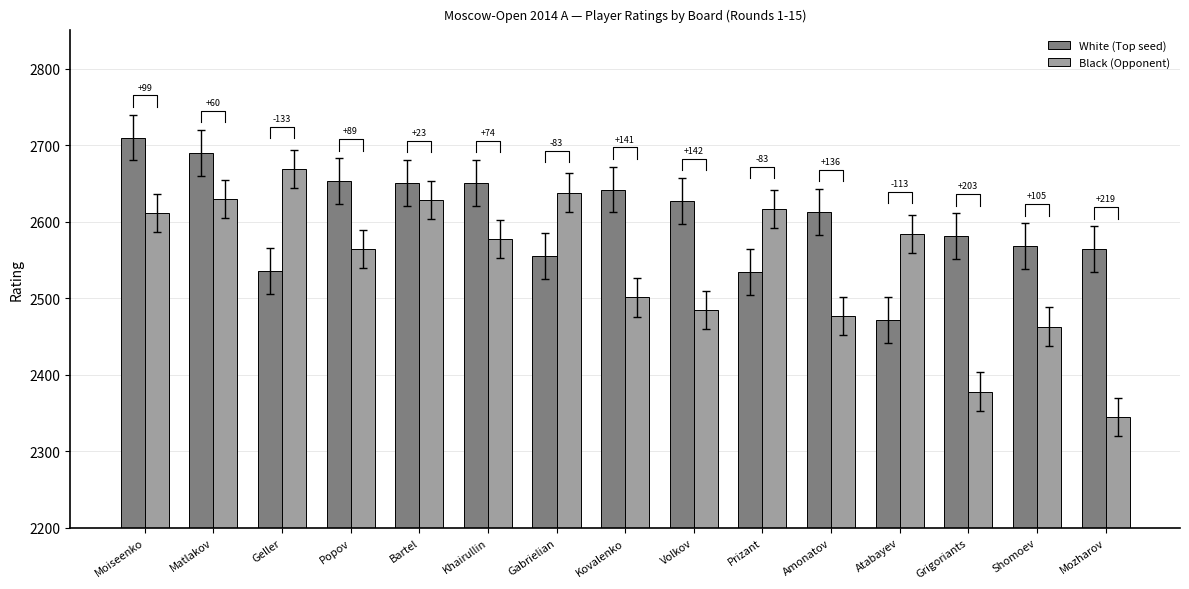

Which has a higher value, Geller or Shomoev?

Shomoev